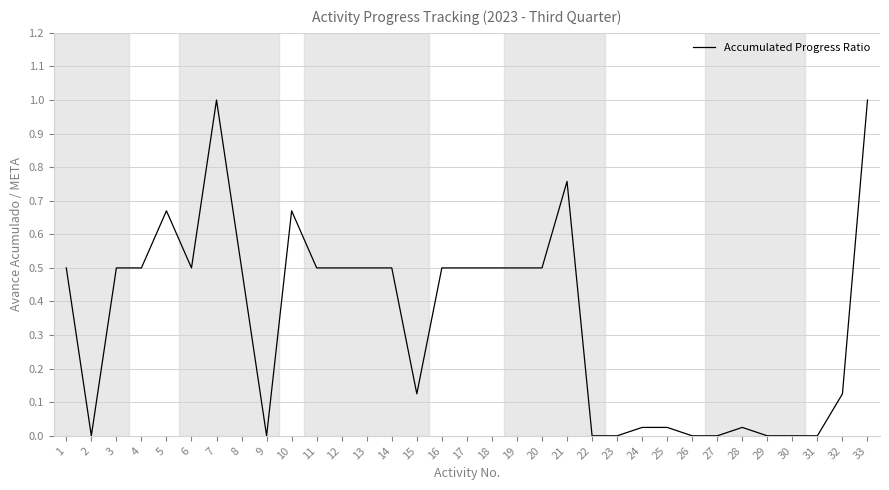

True or false: the data shows 0.2 at 13.

False